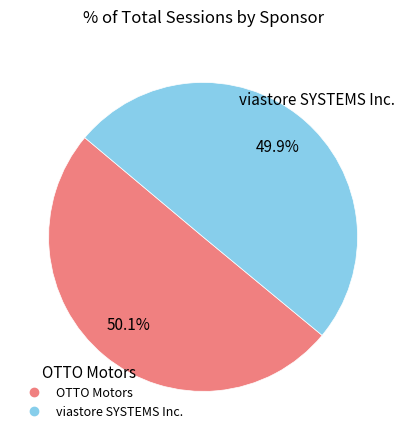

Approximately how many times larger is the value at viastore SYSTEMS Inc. compared to OTTO Motors?

1.0